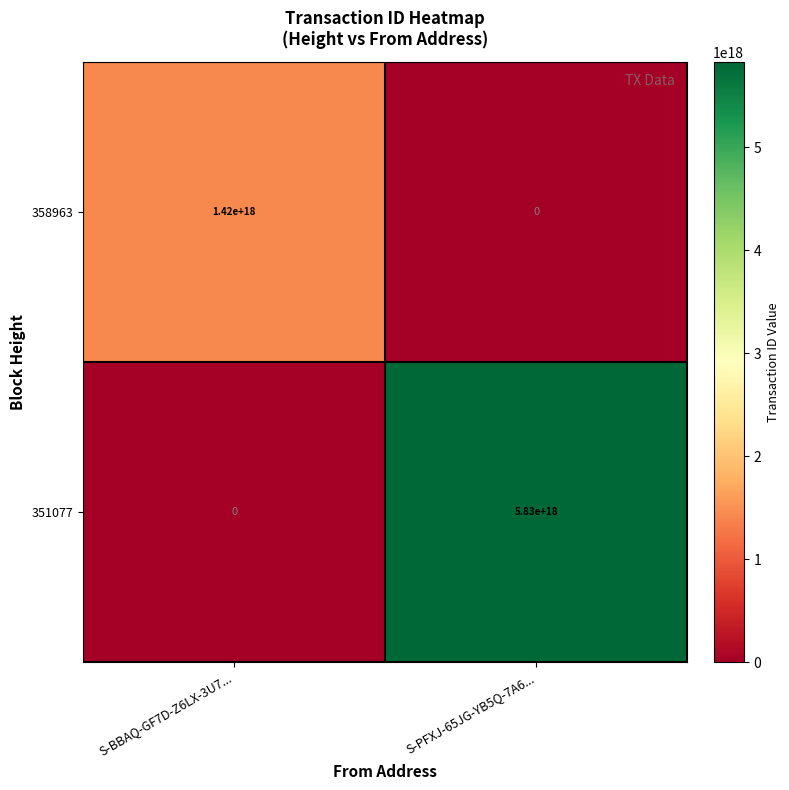

Which series changed the most between S-BBAQ-GF7D-Z6LX-3U7... and S-PFXJ-65JG-YB5Q-7A6...?

351077